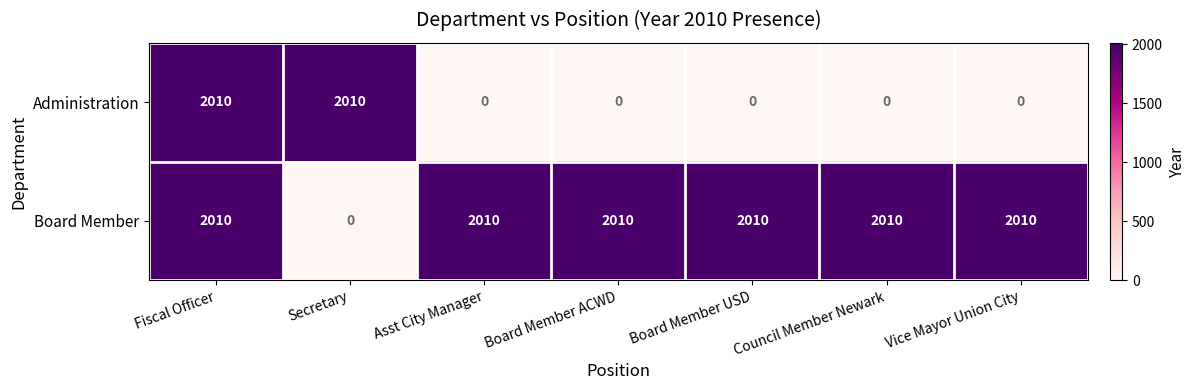

Is it true that Board Member equals 2010 at Vice Mayor Union City?

True